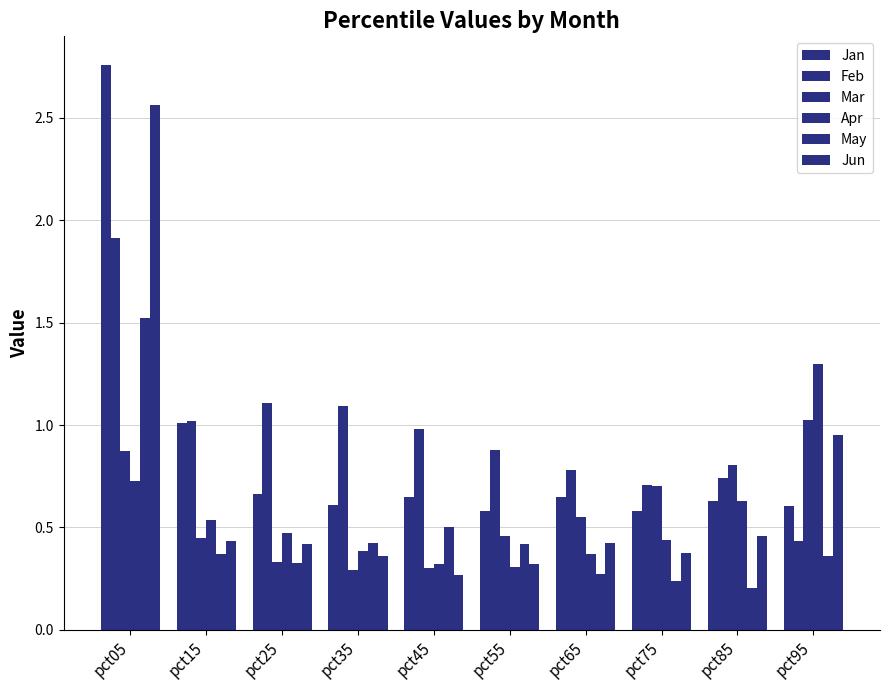

Which series has the largest total across all categories?

Feb